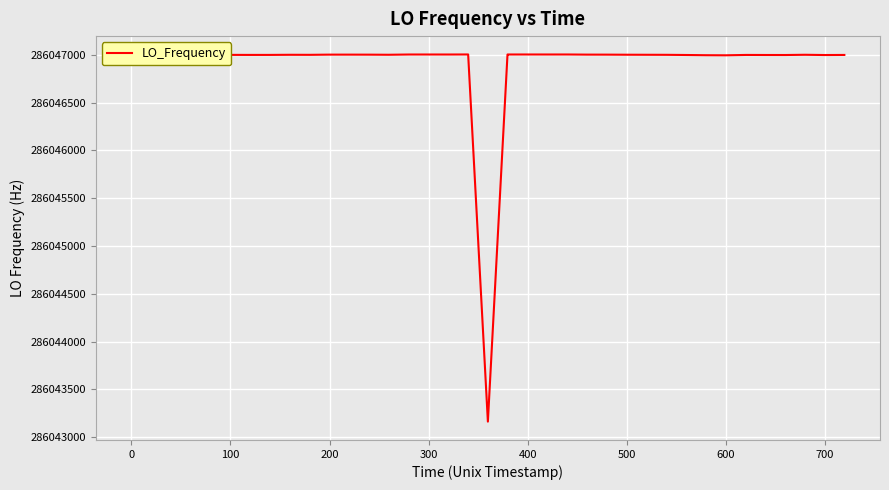

What is the difference between the maximum and minimum values?

3840.7